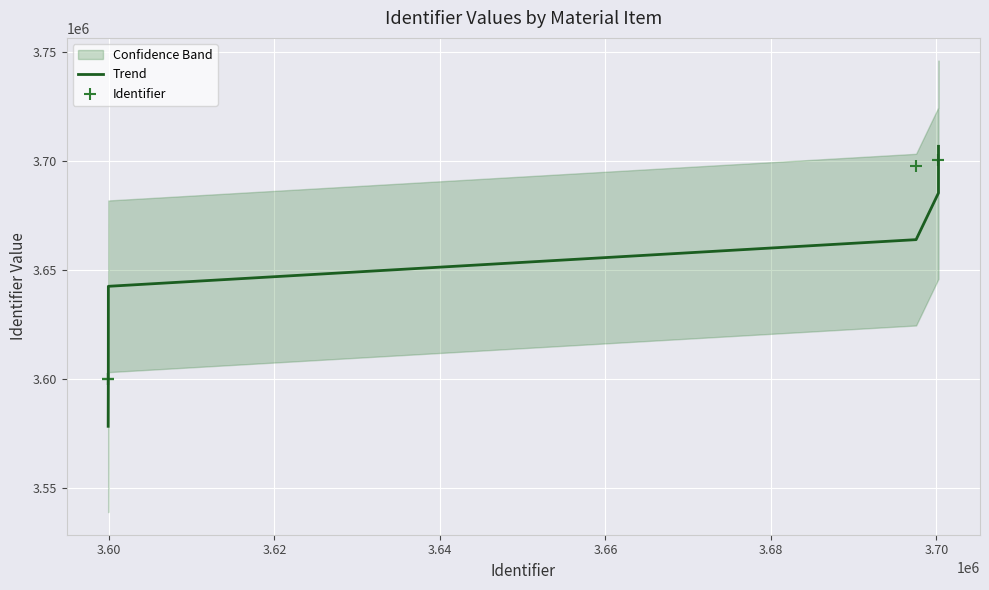

Which series has the largest total across all categories?

Identifier